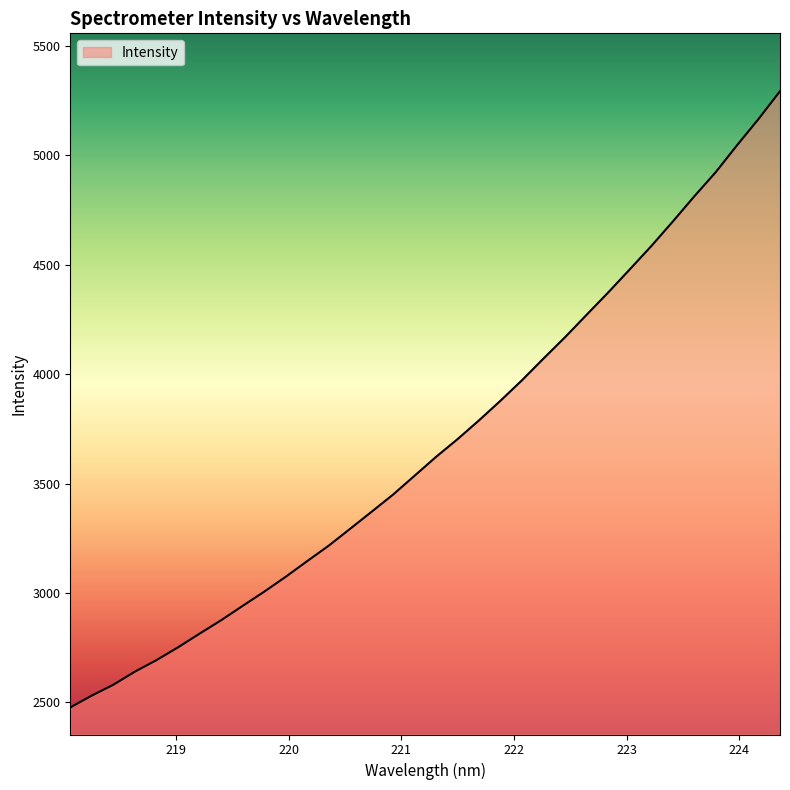

What is the difference between the maximum and minimum values?

2817.4